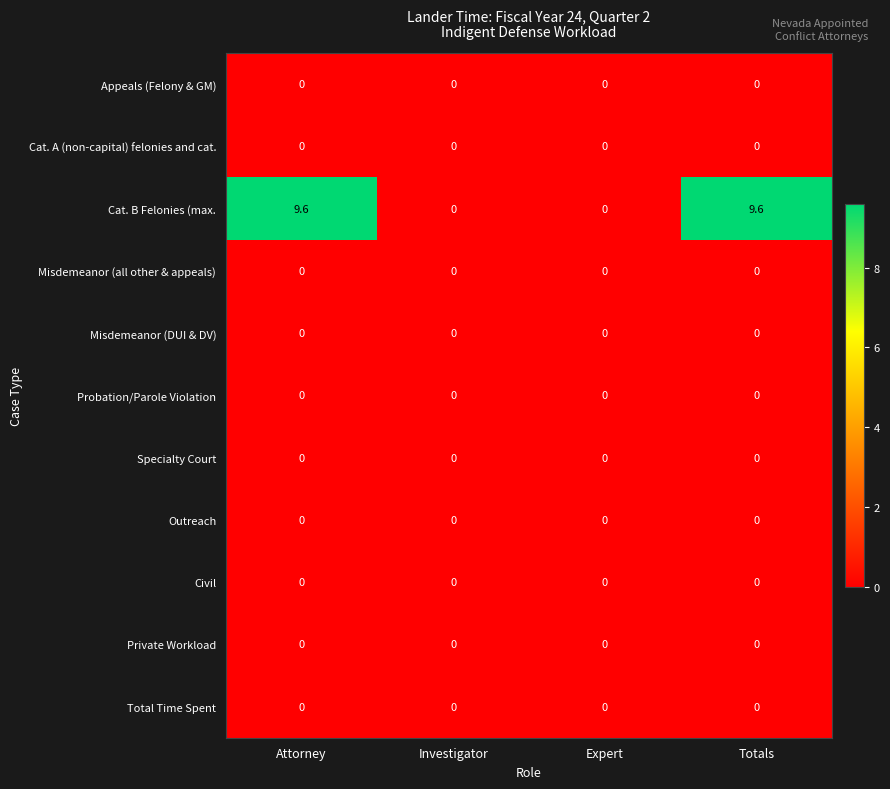

Which series has the largest total across all categories?

Cat. B Felonies (max.